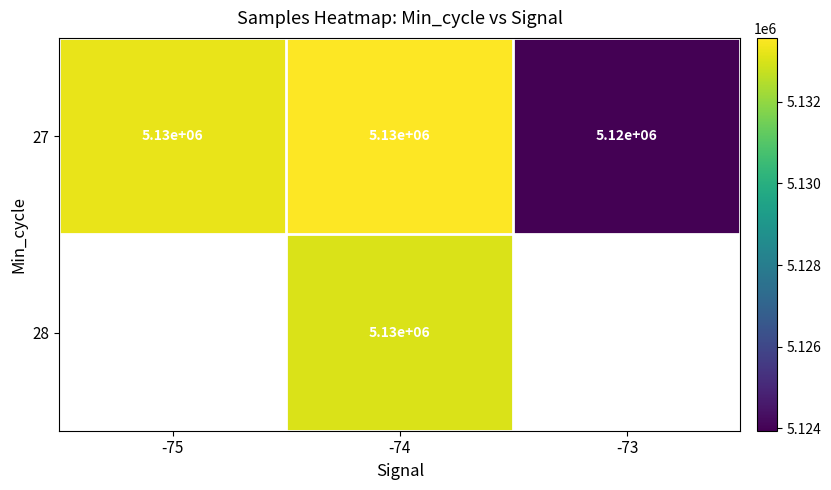

What is the sum of the 27 values at -73 and -75?

10257196.4